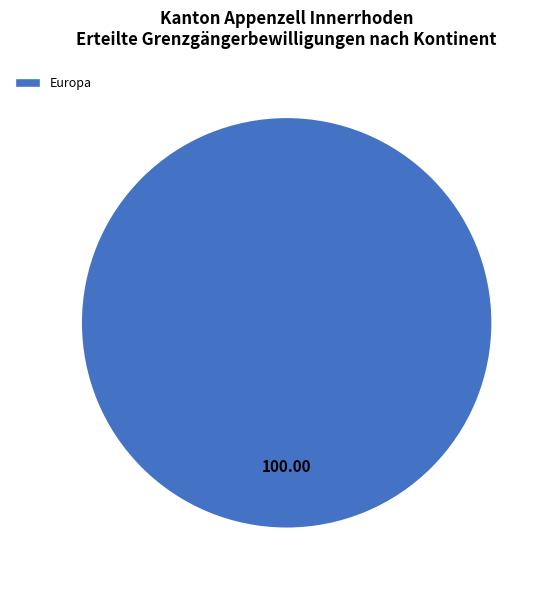

Is there a majority slice in this chart?

Yes